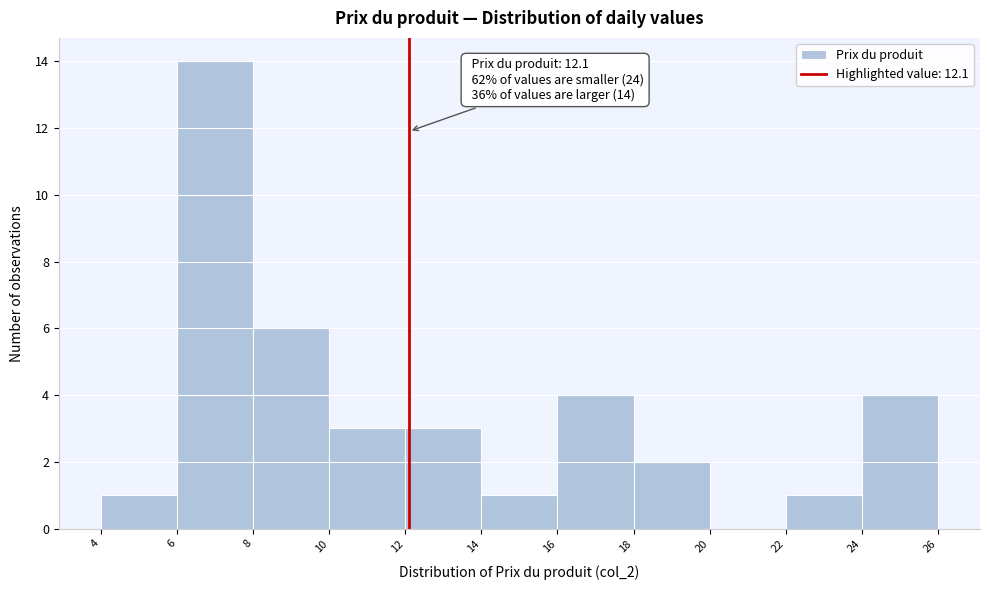

Over which range of the x-axis is the bar tallest?

6 to 8